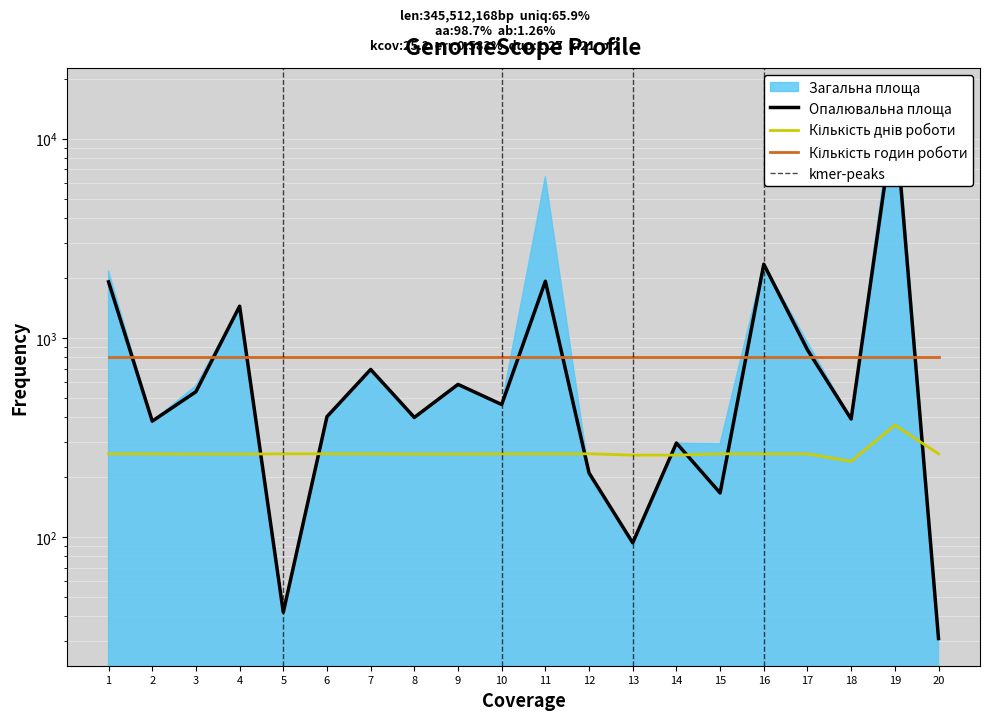

What is the lowest value of the Кількість днів роботи series?

240.0